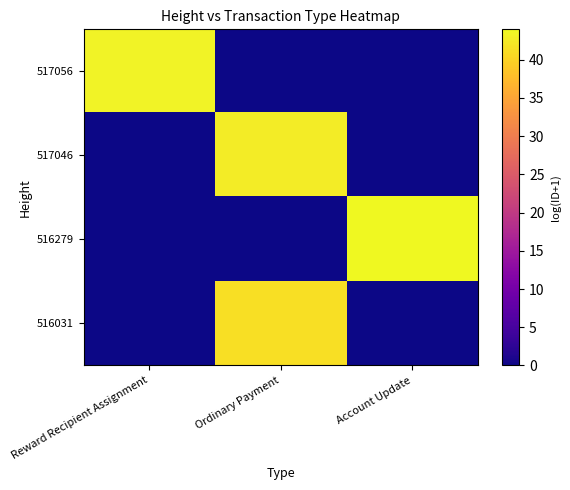

Rank the series at Ordinary Payment from lowest to highest value.

517056, 516279, 516031, 517046